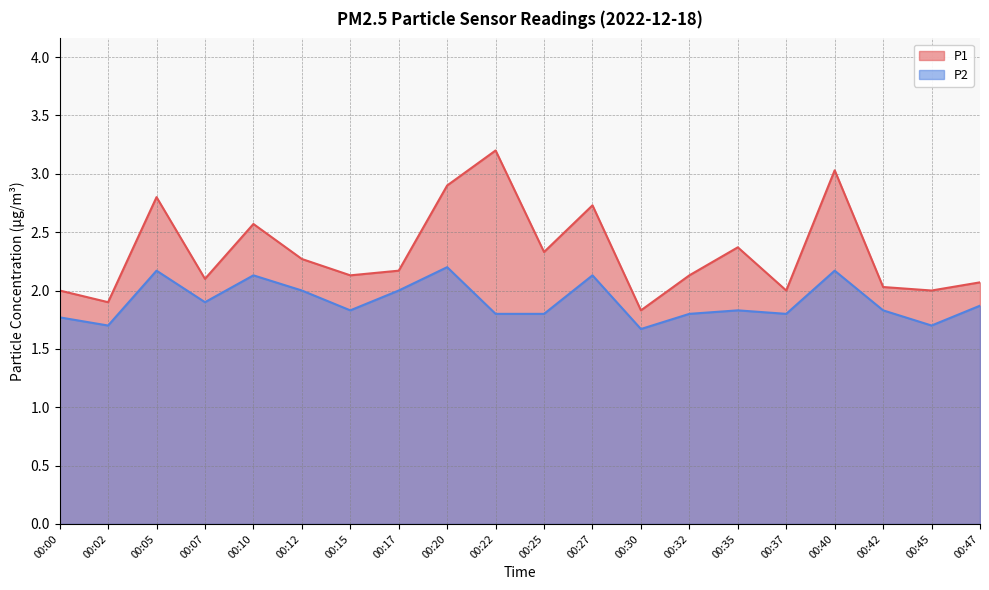

What is the spread (max minus min) of values at 00:12?

0.3